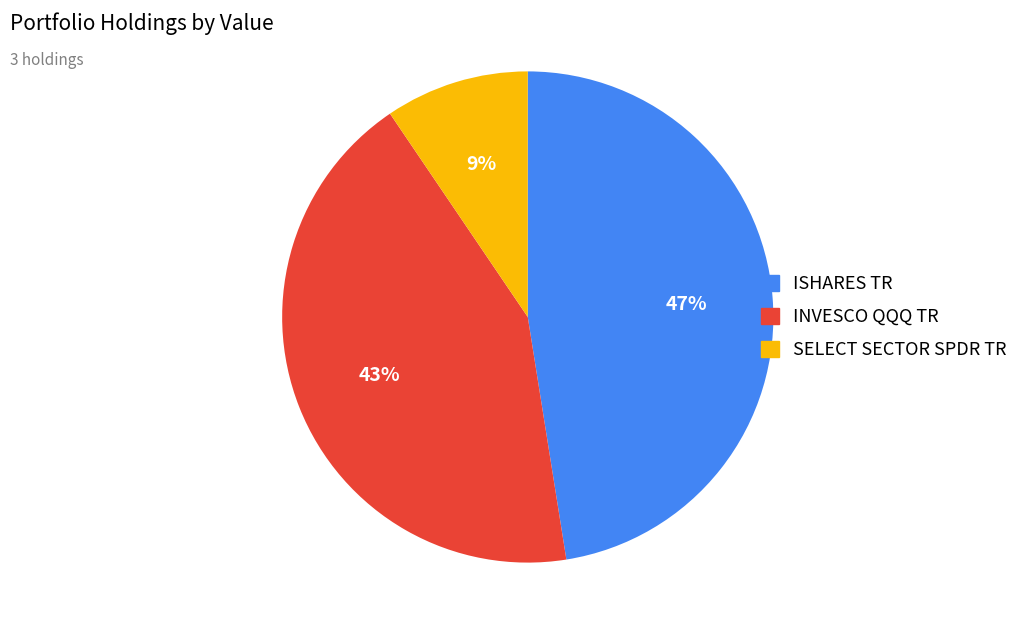

Does INVESCO QQQ TR account for over 50% of the chart?

No